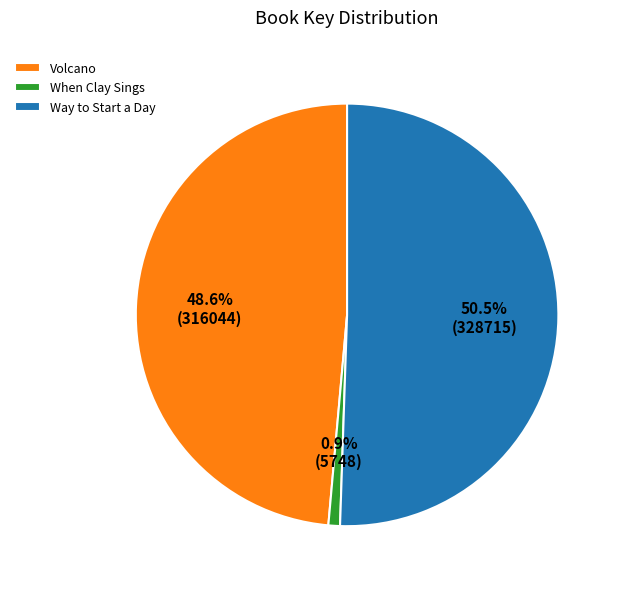

Which has a higher value, Way to Start a Day or Volcano?

Way to Start a Day